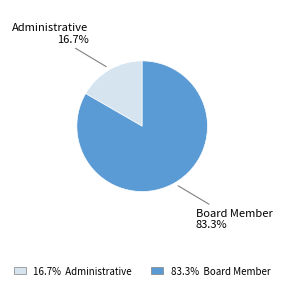

Is there a majority slice in this chart?

Yes